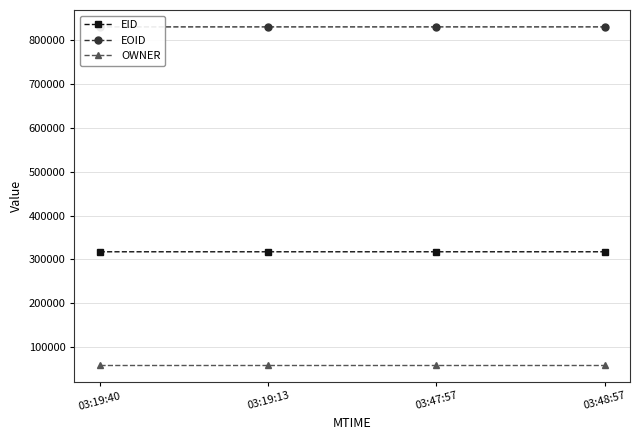

The EID series shows 416816 at 03:48:57. True or false?

False